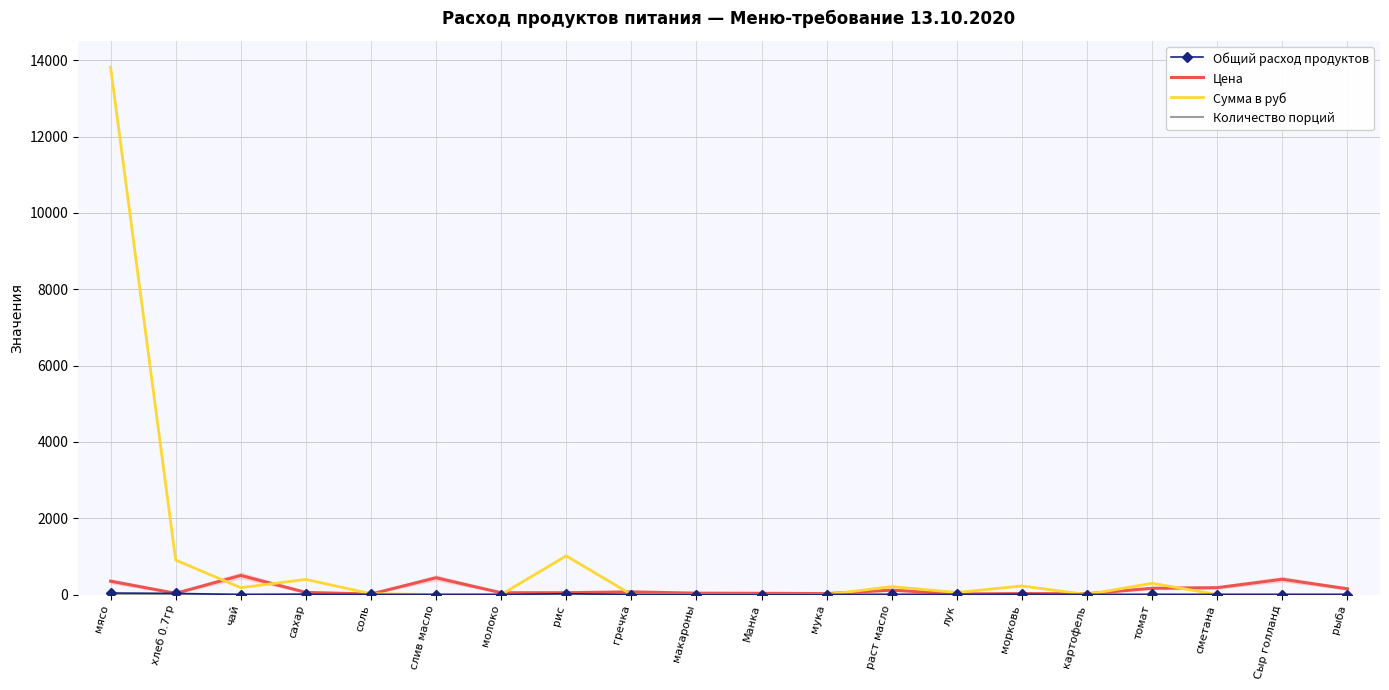

What value does the Цена series have at соль?

12.0